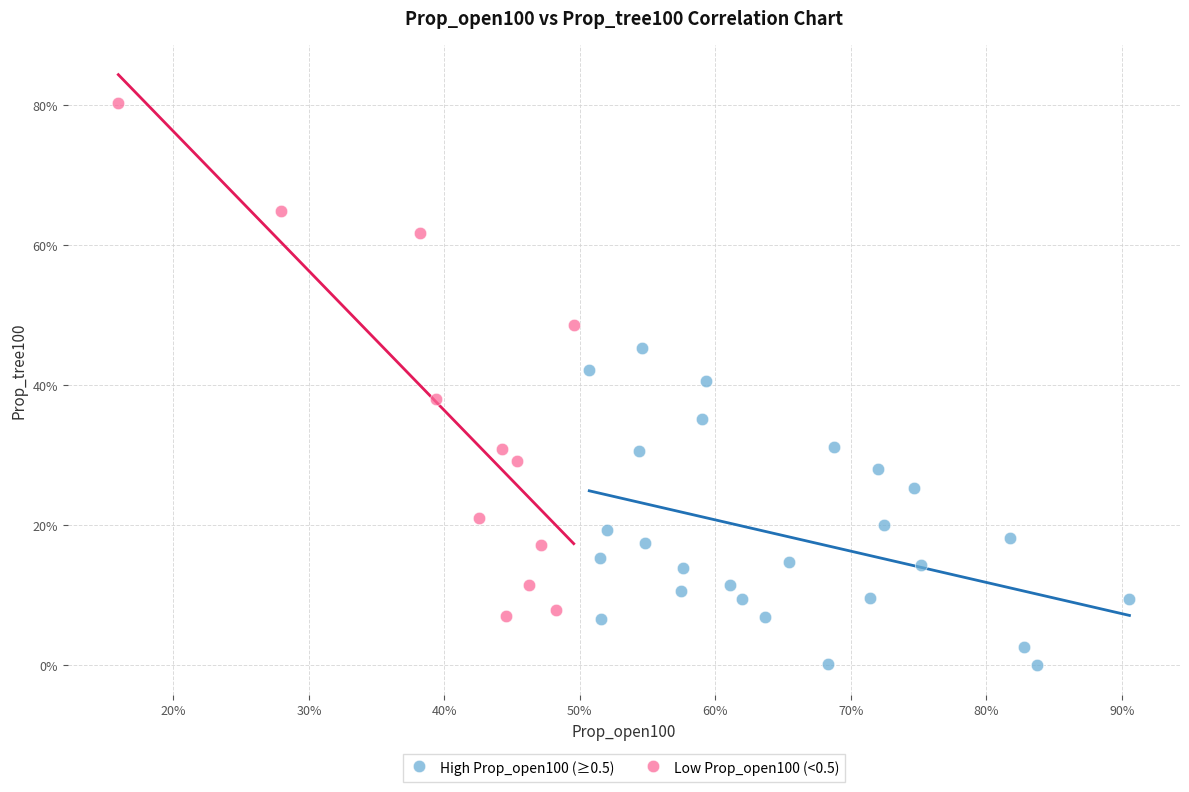

Which series has the largest Y range (max minus min)?

Low Prop_open100 (<0.5)